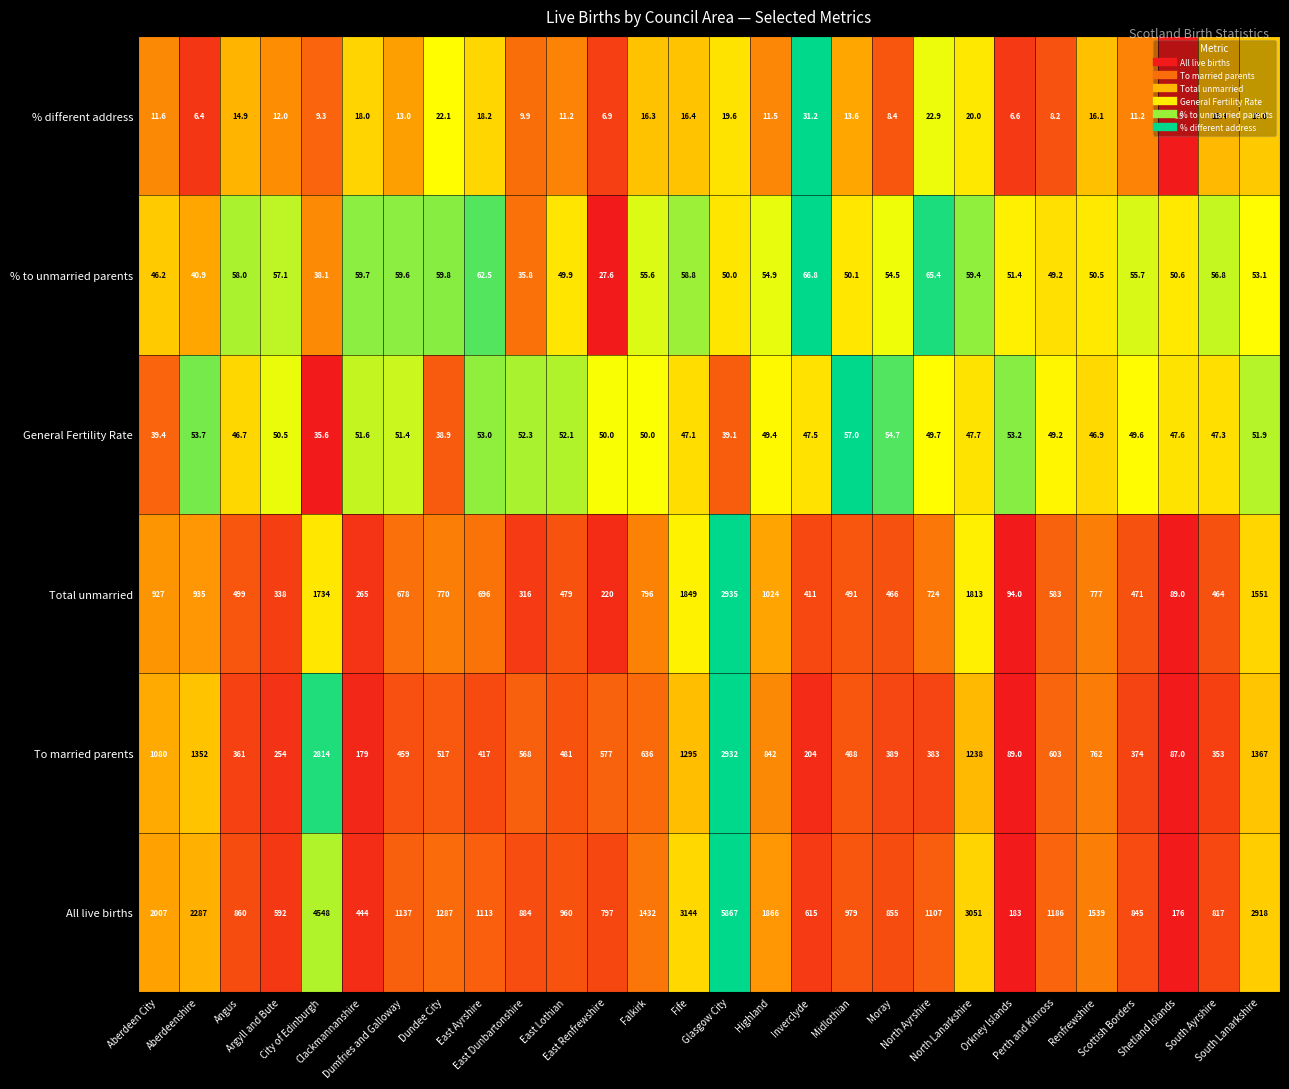

Which series has the widest spread of values?

All live births